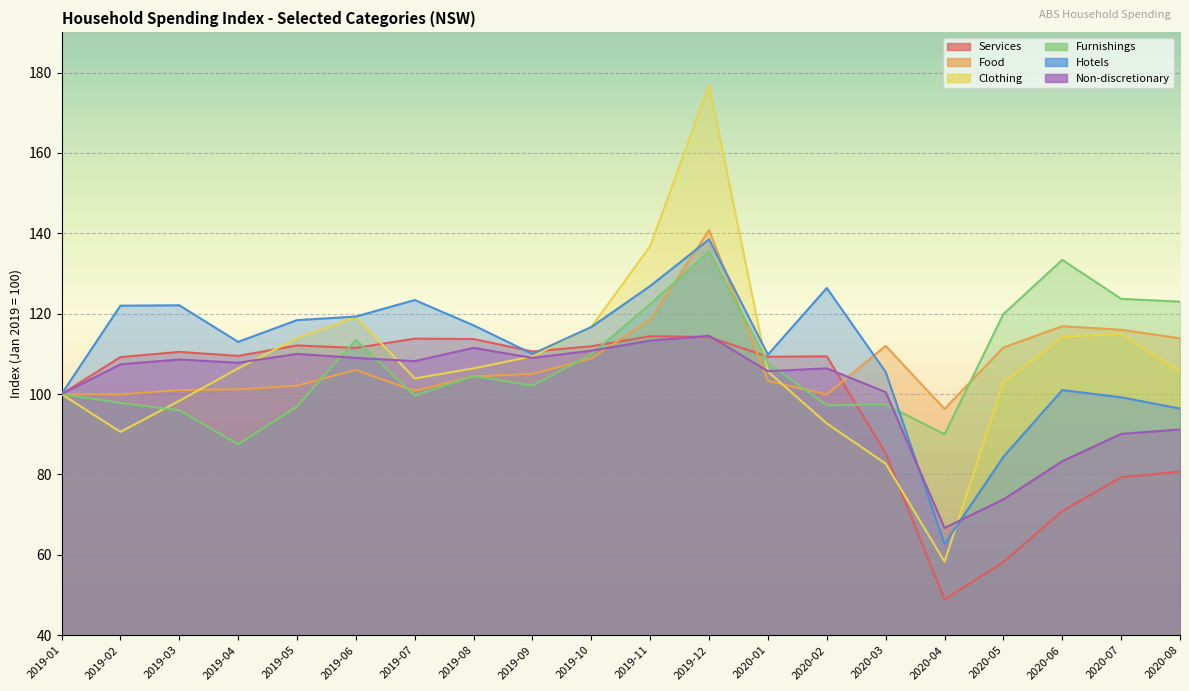

How many values in the Furnishings series are below 104?

10